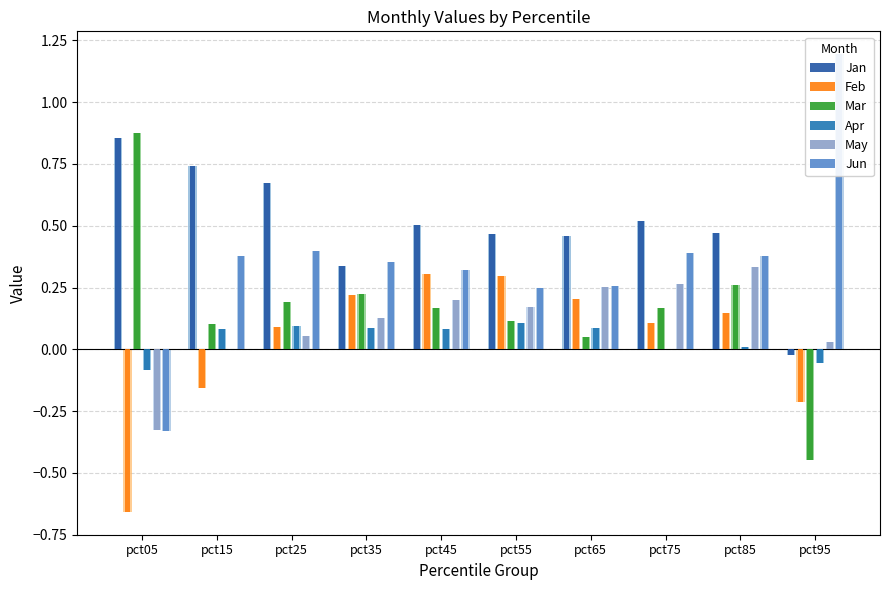

Rank the series at pct15 from lowest to highest value.

Feb, May, Apr, Mar, Jun, Jan